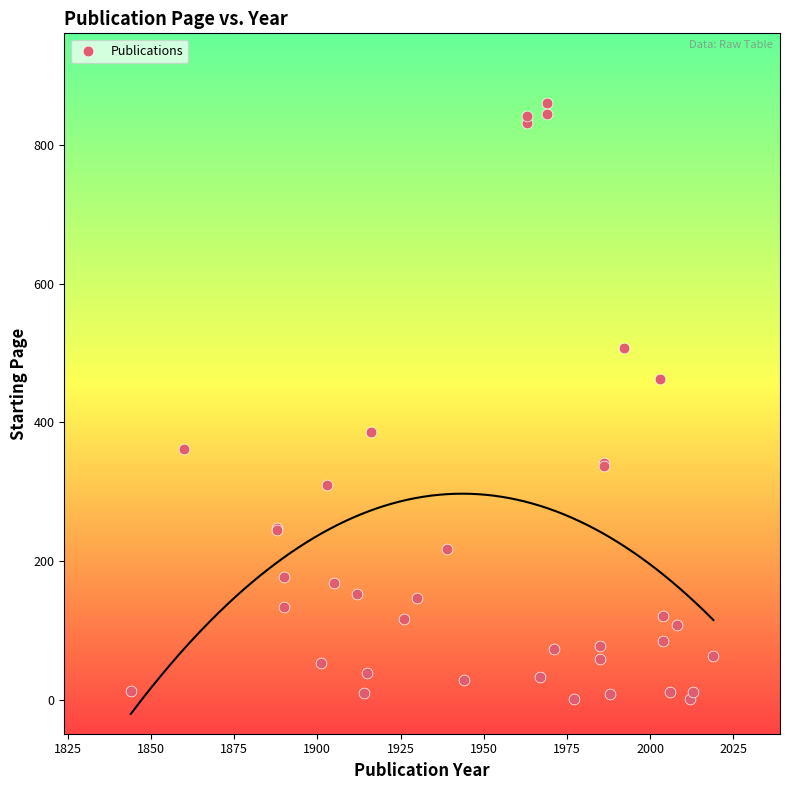

What Y value in the scatter plot is closest to 431?

463